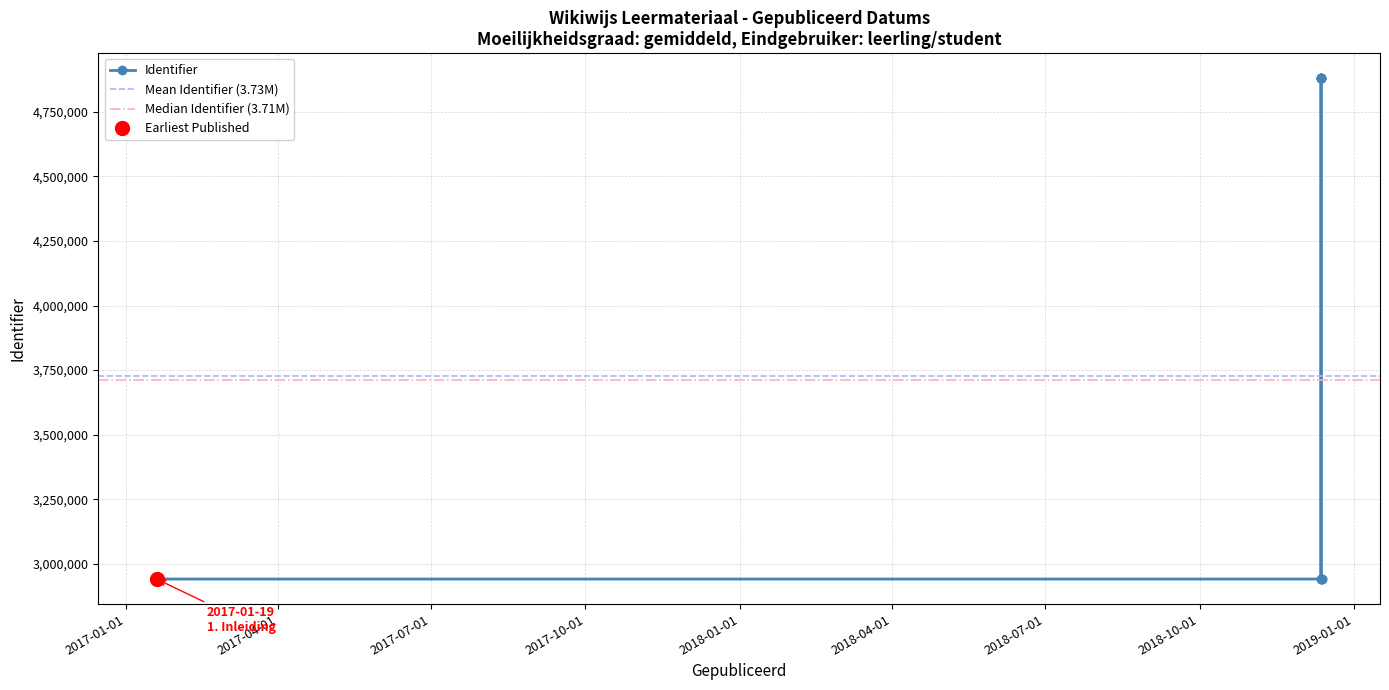

The chart shows a value of 6941520 at 2018-12-12. True or false?

False